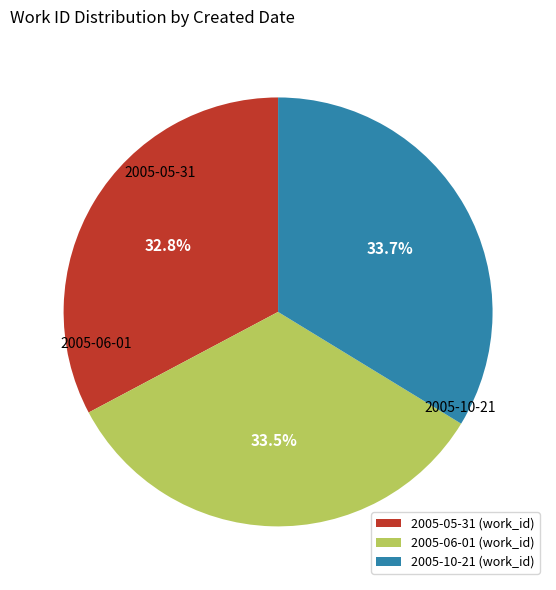

How many slices are in this pie chart?

3